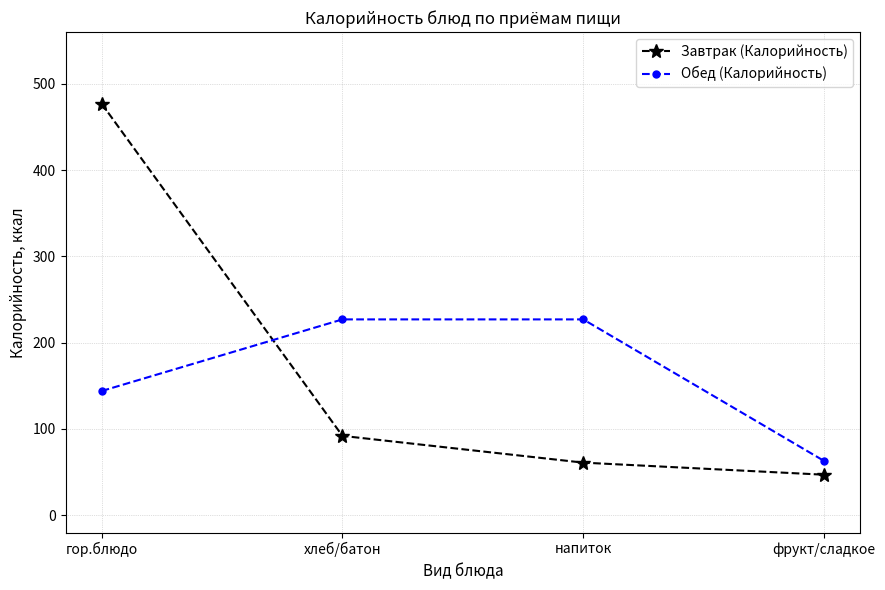

Which series has the largest range (max minus min)?

Завтрак (Калорийность)